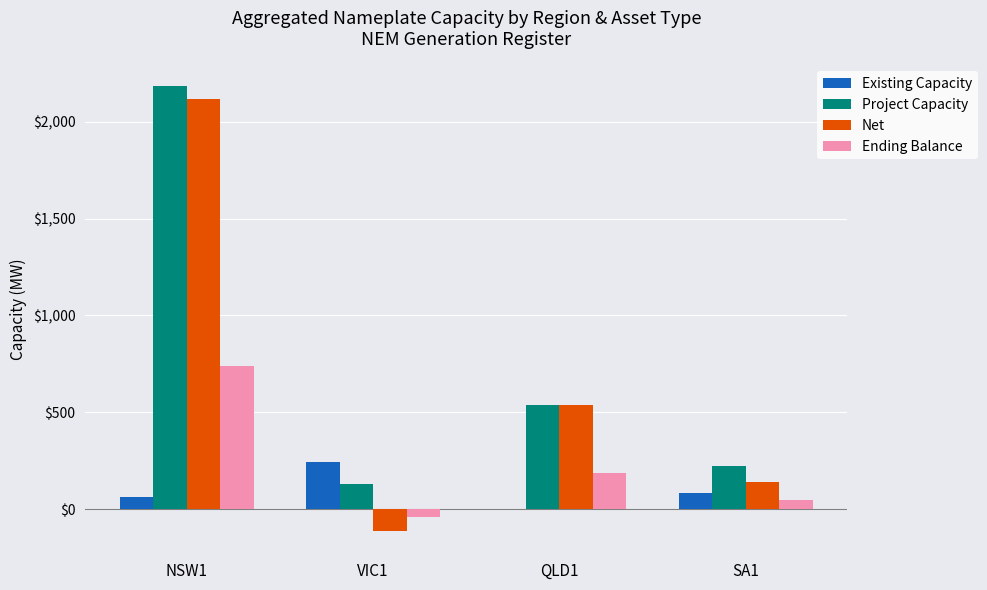

Reading left to right, extract all data points from this chart.

Existing Capacity: 63.1	242.2	0.9	82.1
Project Capacity: 2181.8	129.7	537.9	225.0
Net: 2118.7	-112.5	537.0	142.9
Ending Balance: 741.6	-39.4	187.9	50.0